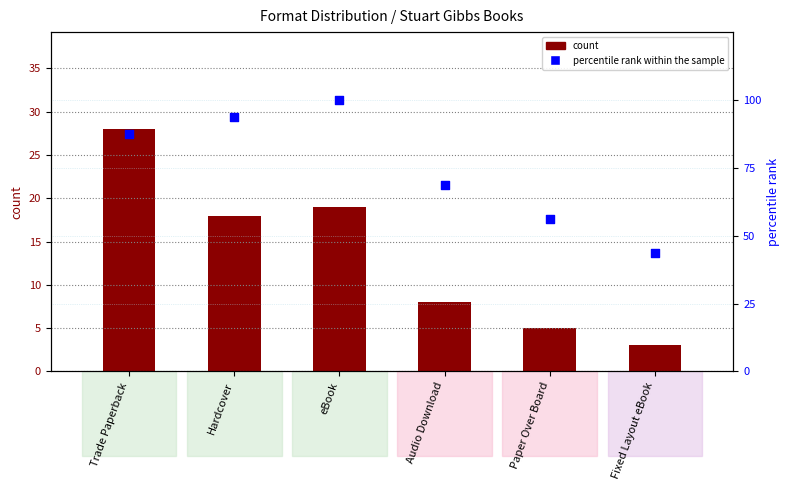

At how many categories does at least one series exceed 59?

4